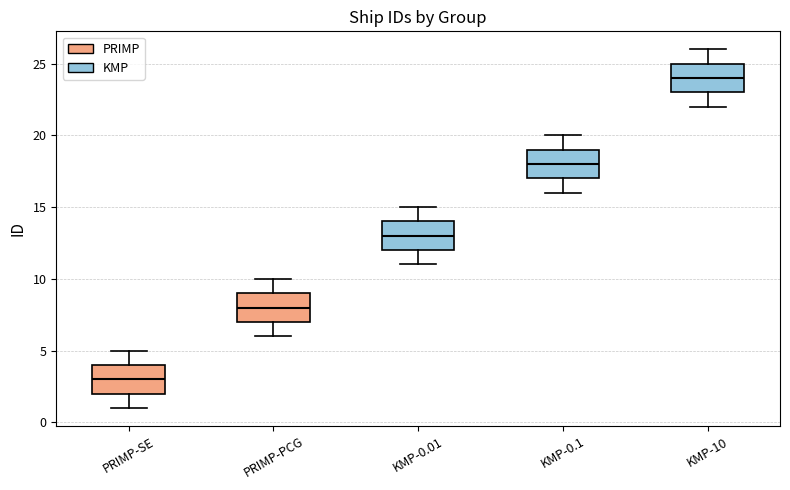

Reading left to right, read every box against the y-axis: the position of its median line, the range the box covers, and the ends of its whiskers. The values are not printed on the chart, so give them approximately, as read against the axis.

PRIMP-SE: median 3, box 2 to 4, whiskers 1 to 5
PRIMP-PCG: median 8, box 7 to 9, whiskers 6 to 10
KMP-0.01: median 13, box 12 to 14, whiskers 11 to 15
KMP-0.1: median 18, box 17 to 19, whiskers 16 to 20
KMP-10: median 24, box 23 to 25, whiskers 22 to 26